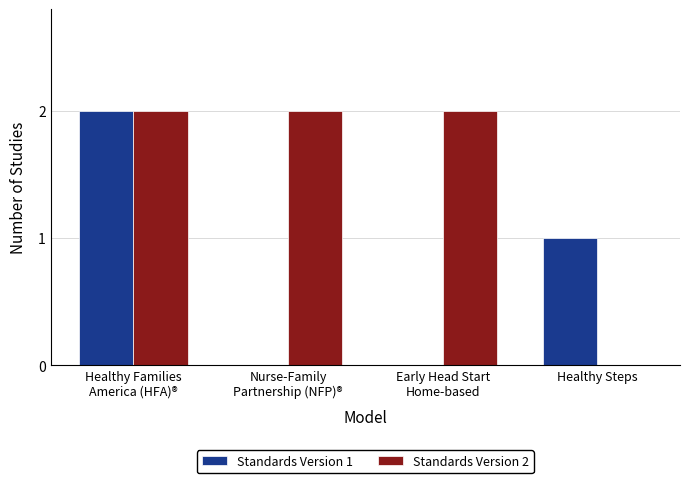

How many positive values does the Standards Version 2 series have?

3